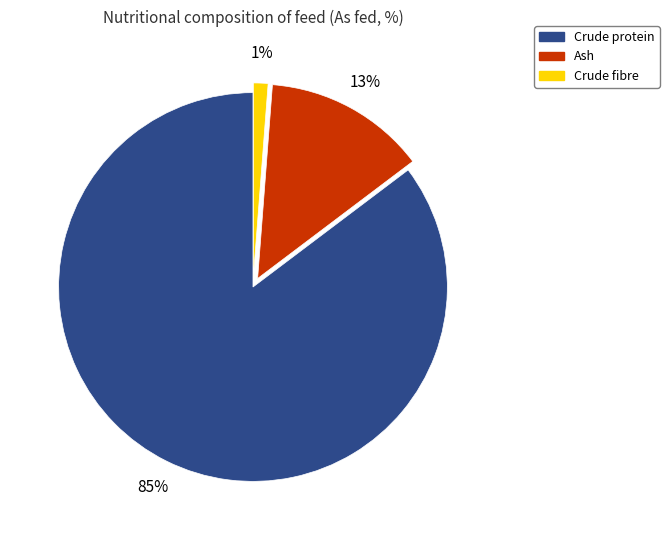

To the nearest percent, what percentage of the pie is Crude fibre?

1%